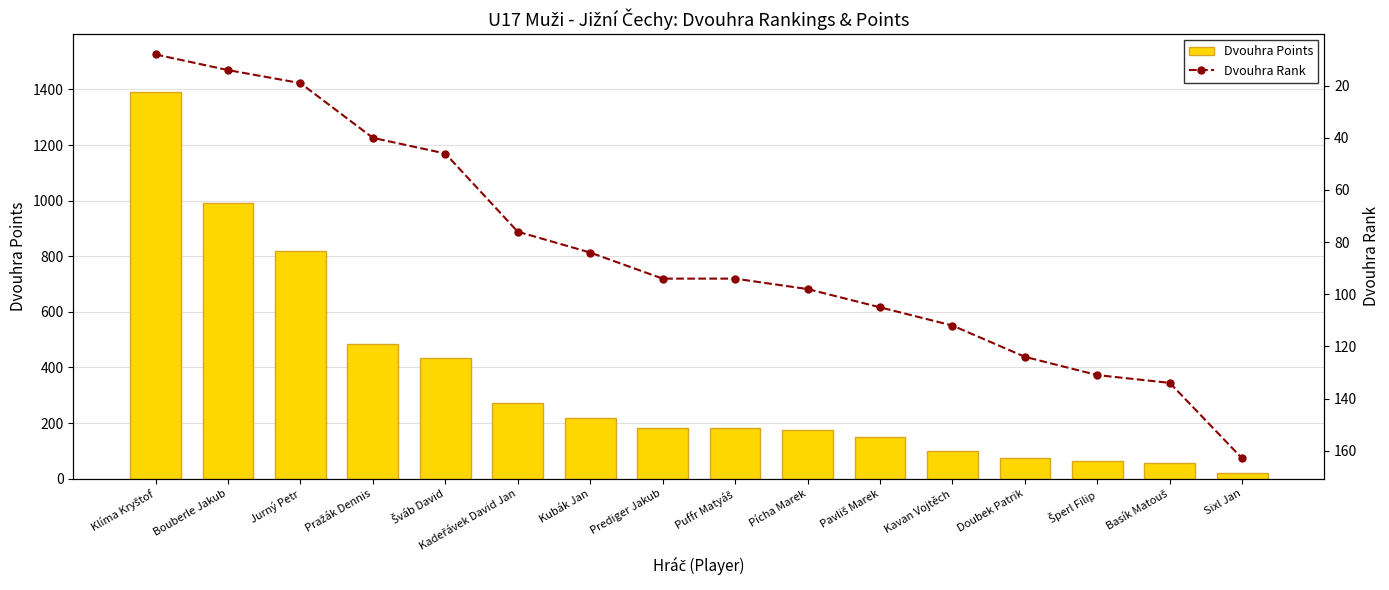

Where is Dvouhra Points nearest to the value 705?

Jurný Petr